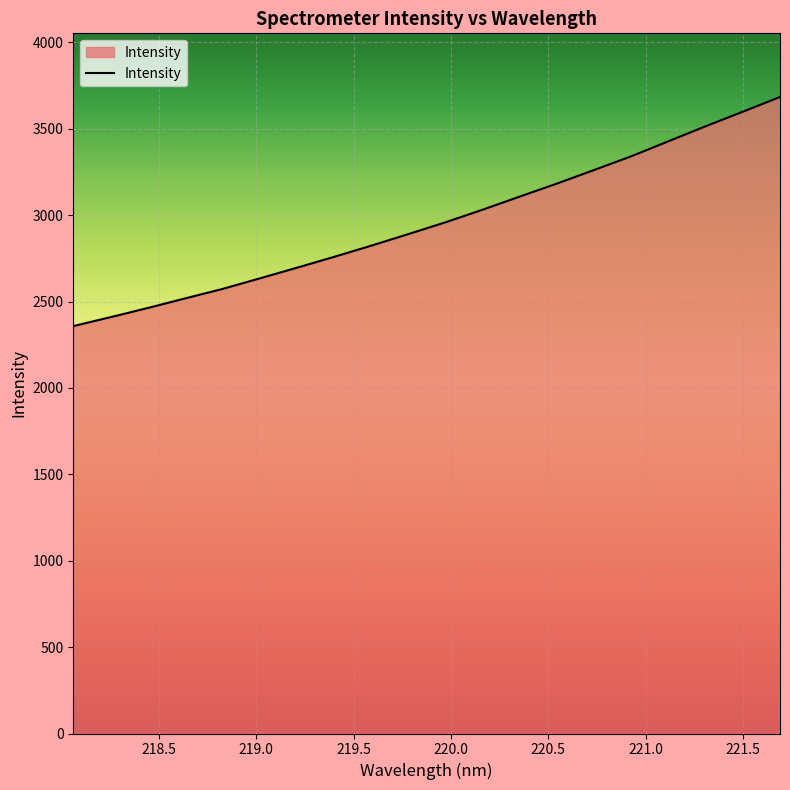

What is the smallest value displayed?

2358.2